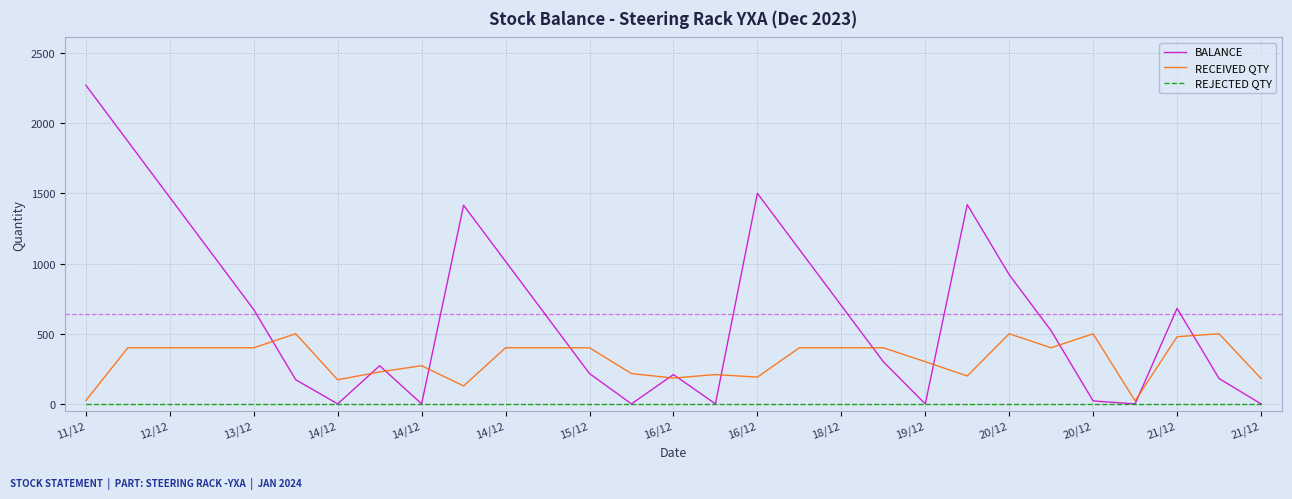

Which series has the largest total across all categories?

BALANCE